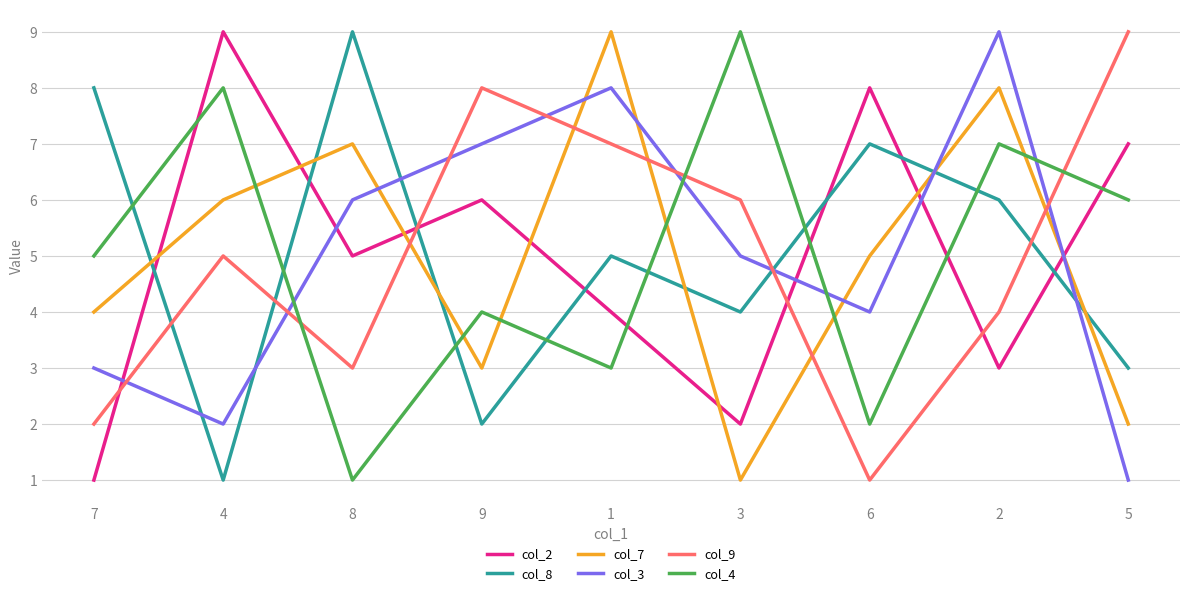

At which label does col_2 reach its minimum?

7